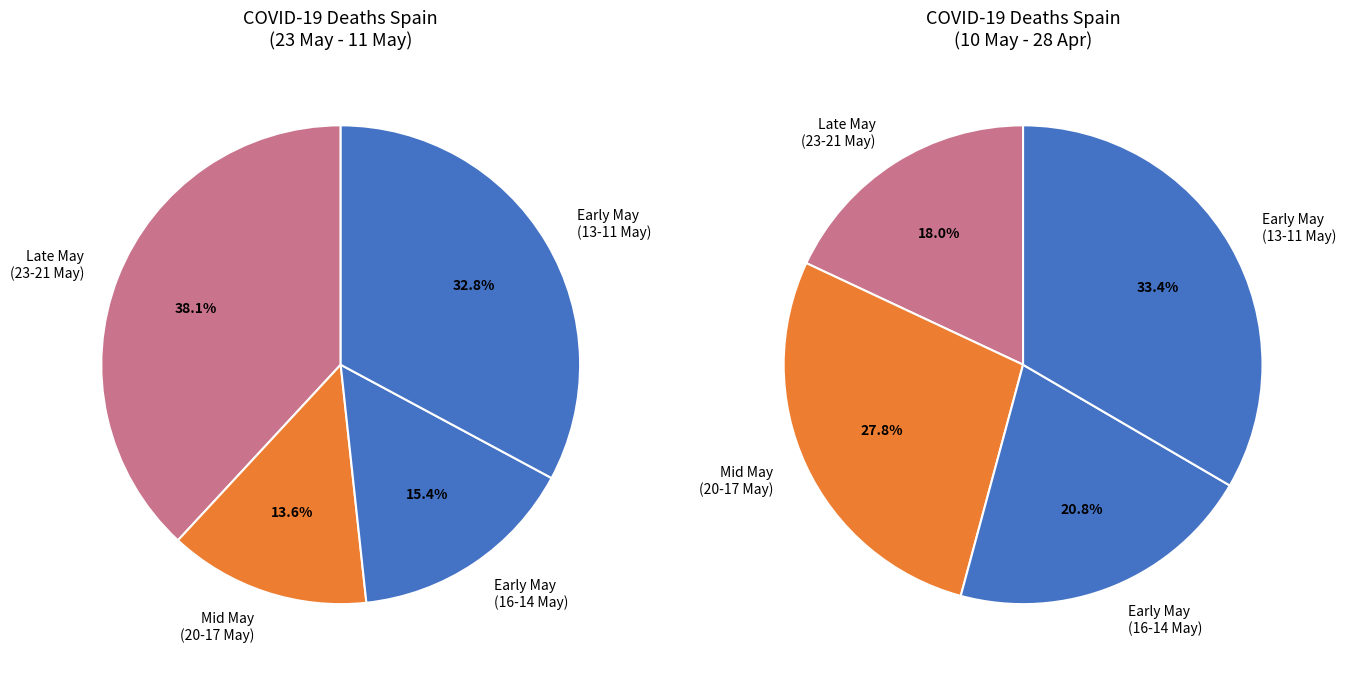

Does 15.05 account for over 50% of the chart?

No